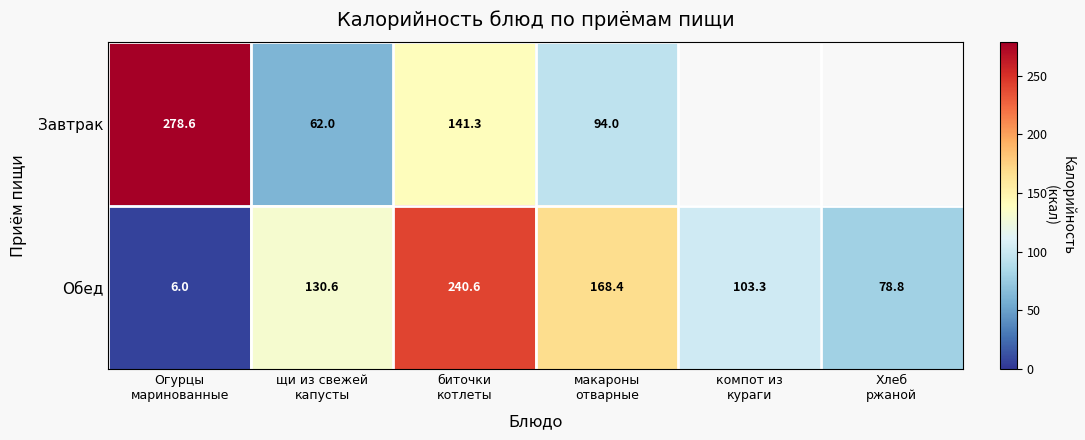

Rank the categories by Завтрак value from lowest to highest.

щи из свежей капусты, макароны отварные, биточки котлеты, Огурцы маринованные, компот из кураги, Хлеб ржаной